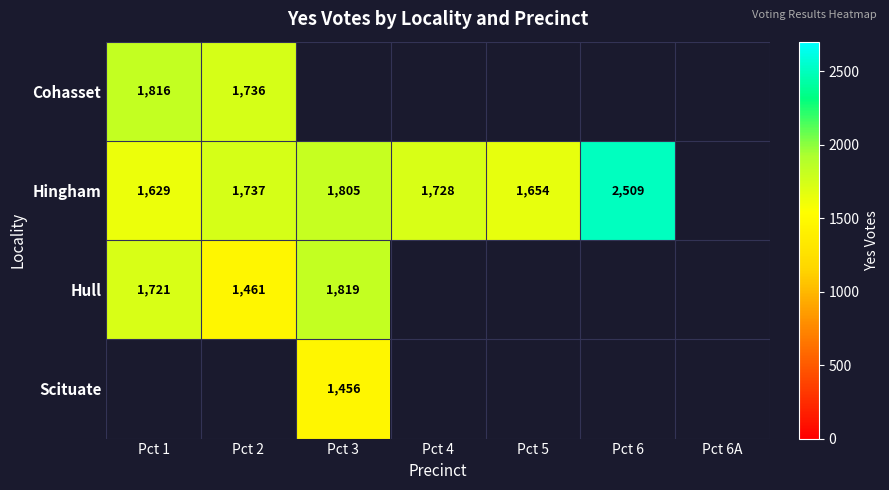

How many distinct data groups are displayed?

4